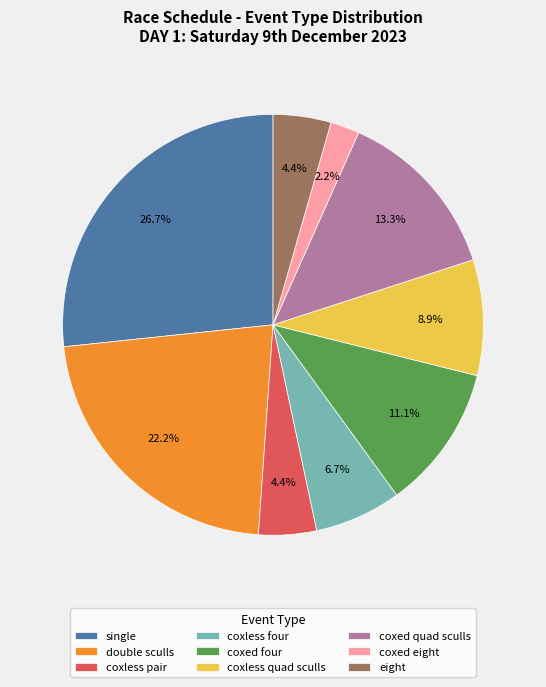

Is the sum of double sculls and coxless pair greater than half?

No